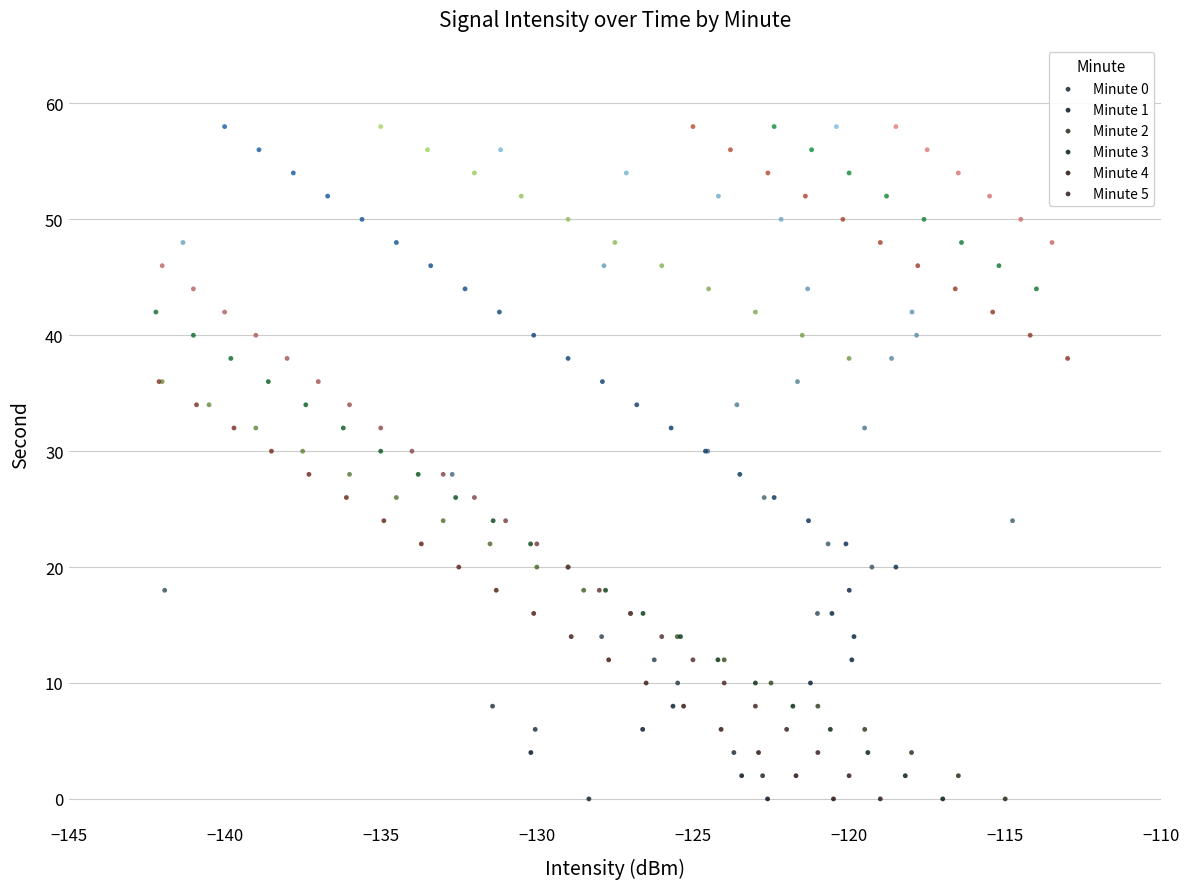

What are all the series names shown in the legend?

Minute 0, Minute 1, Minute 2, Minute 3, Minute 4, Minute 5